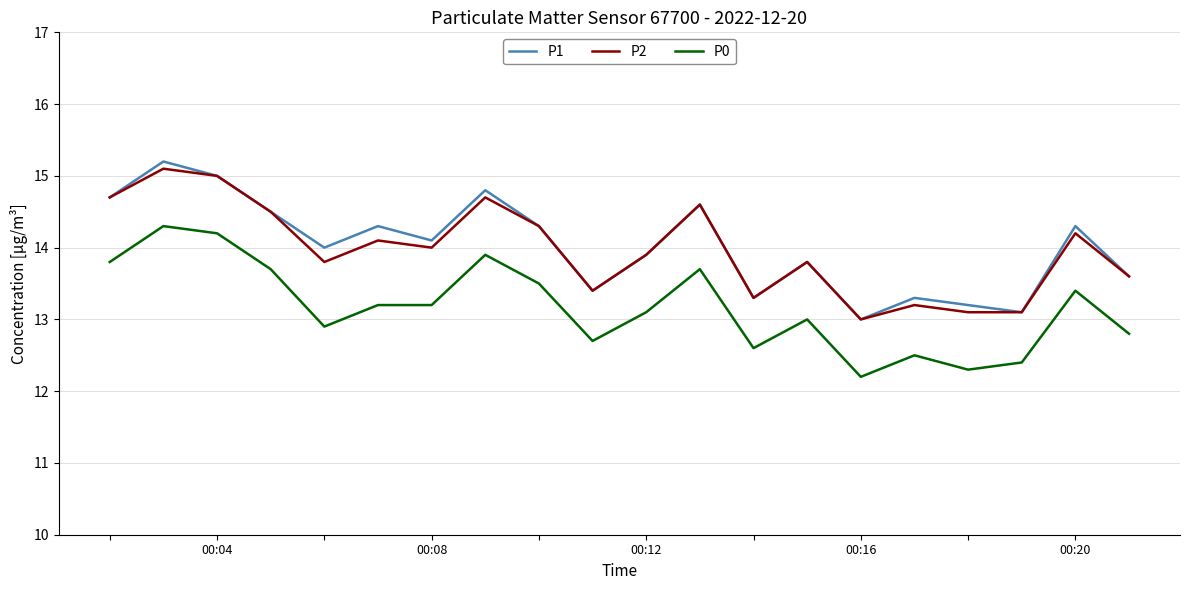

True or false: P0 and P1 cross at least once.

False